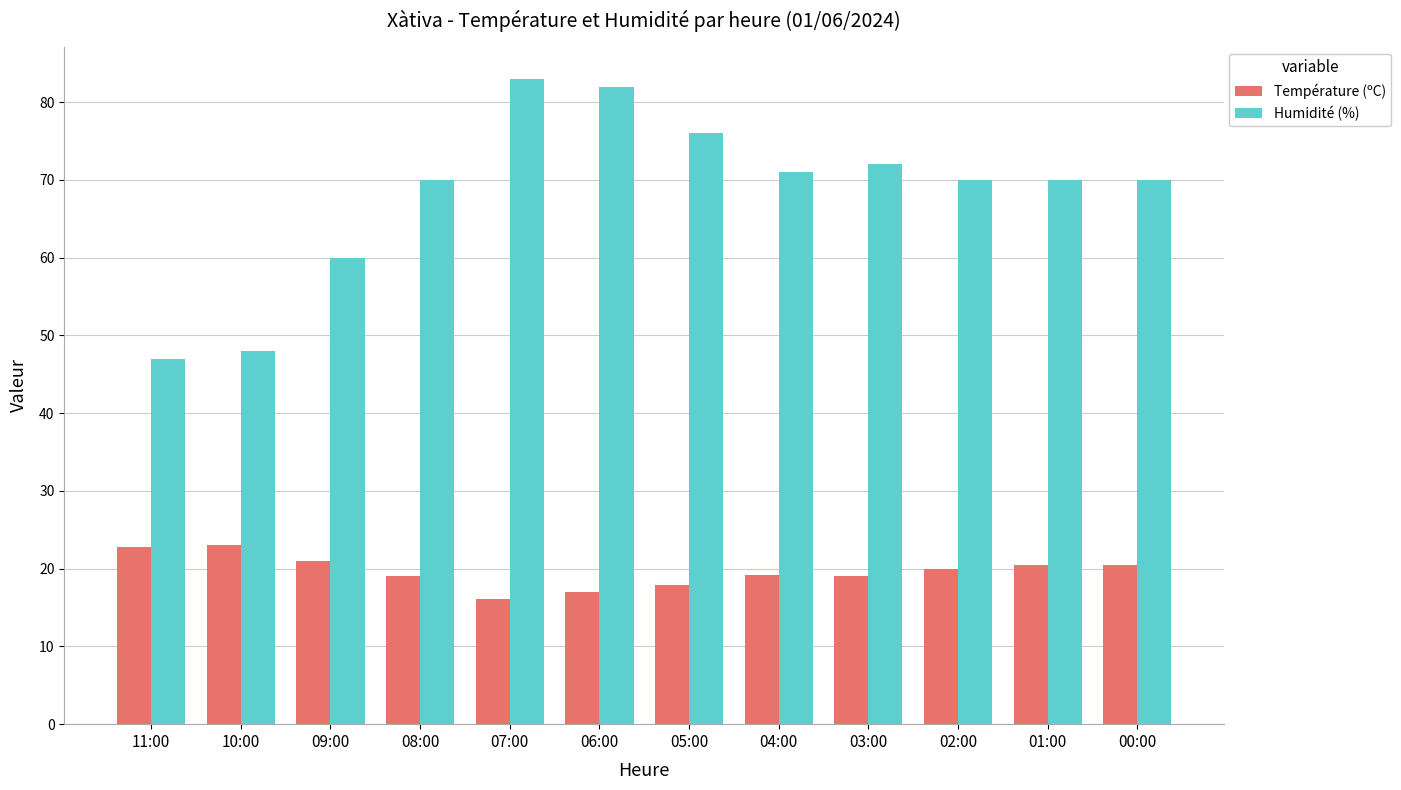

Are the bars grouped side by side (vs. stacked)?

Yes